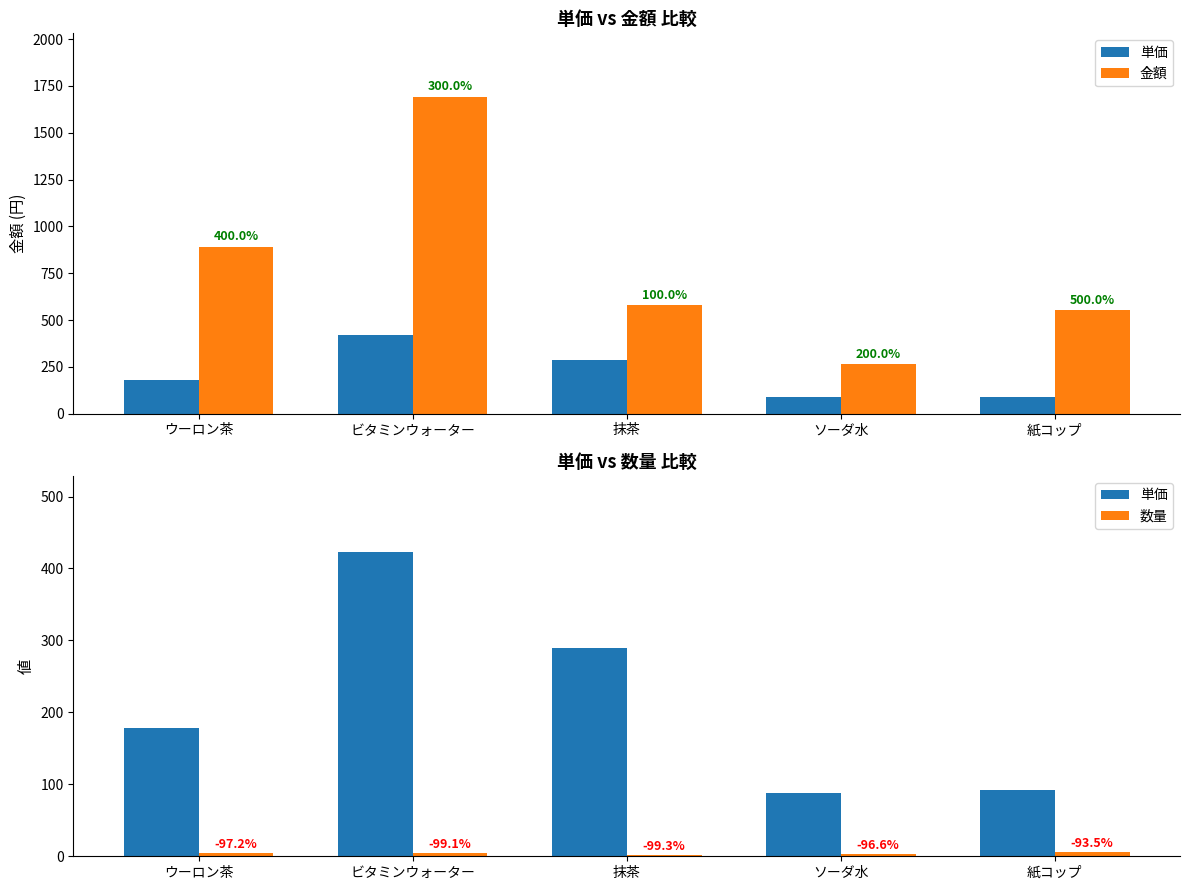

At how many categories does at least one series exceed 179?

5